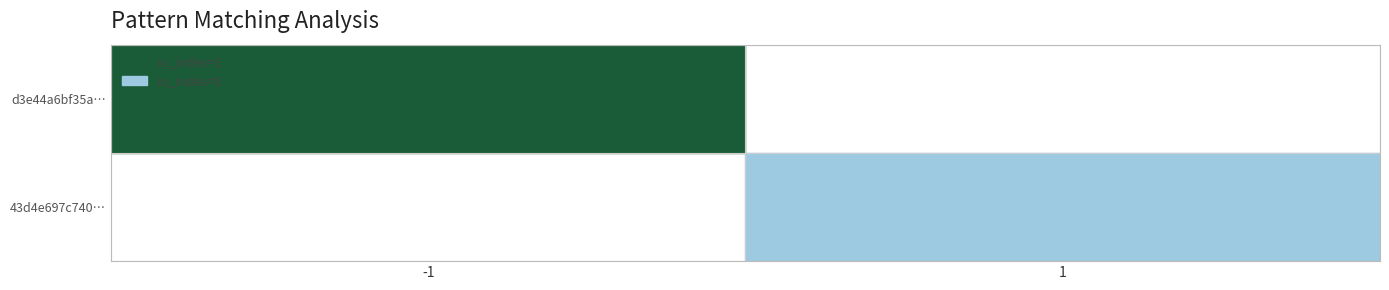

Rank the categories by d3e44a6bf35a… value from lowest to highest.

-1, 1